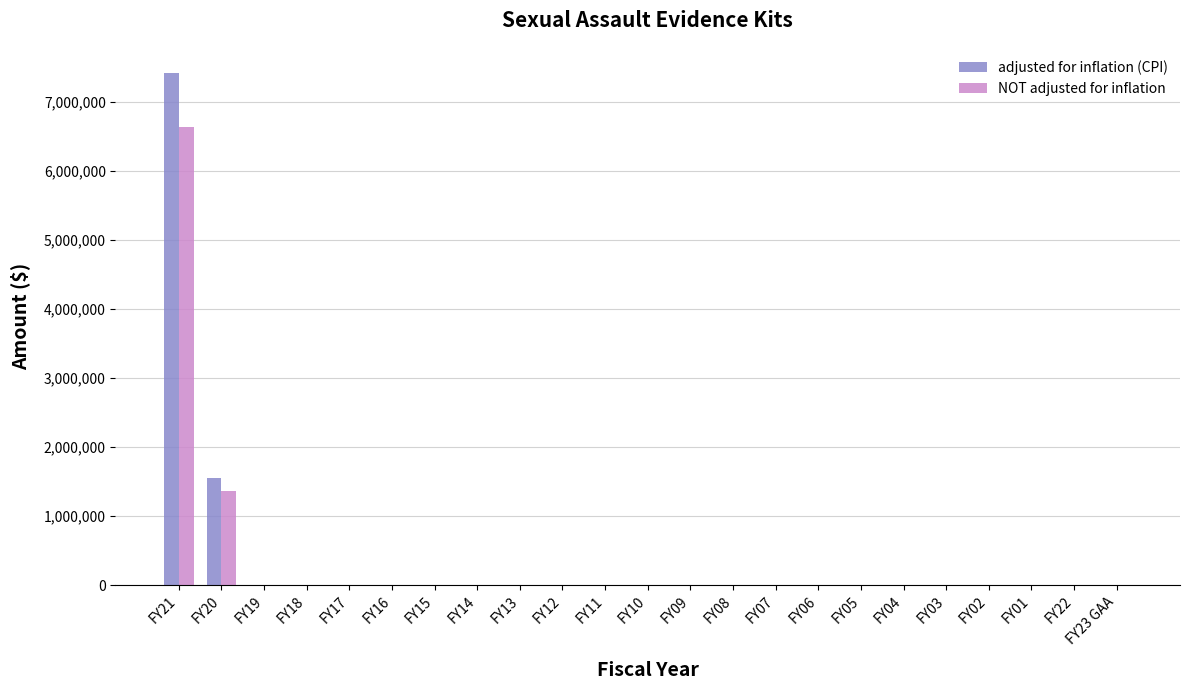

At which category does the chart reach its peak across all series?

FY21